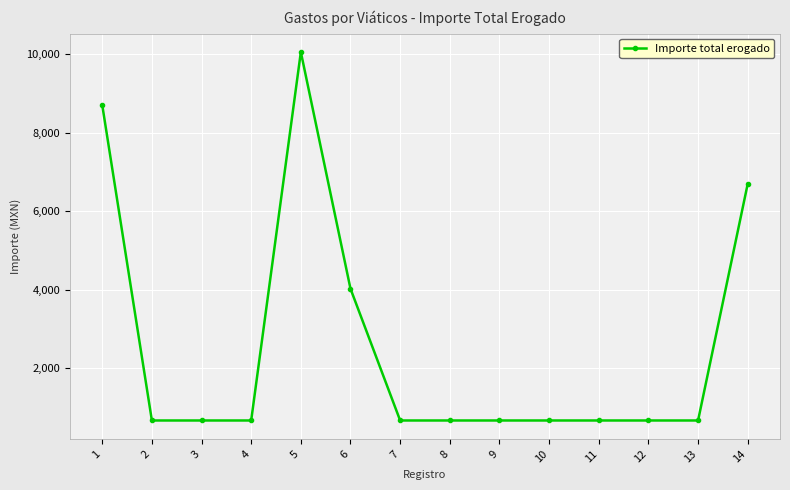

What is the ratio of the value at 1 to the value at 10?

13.1